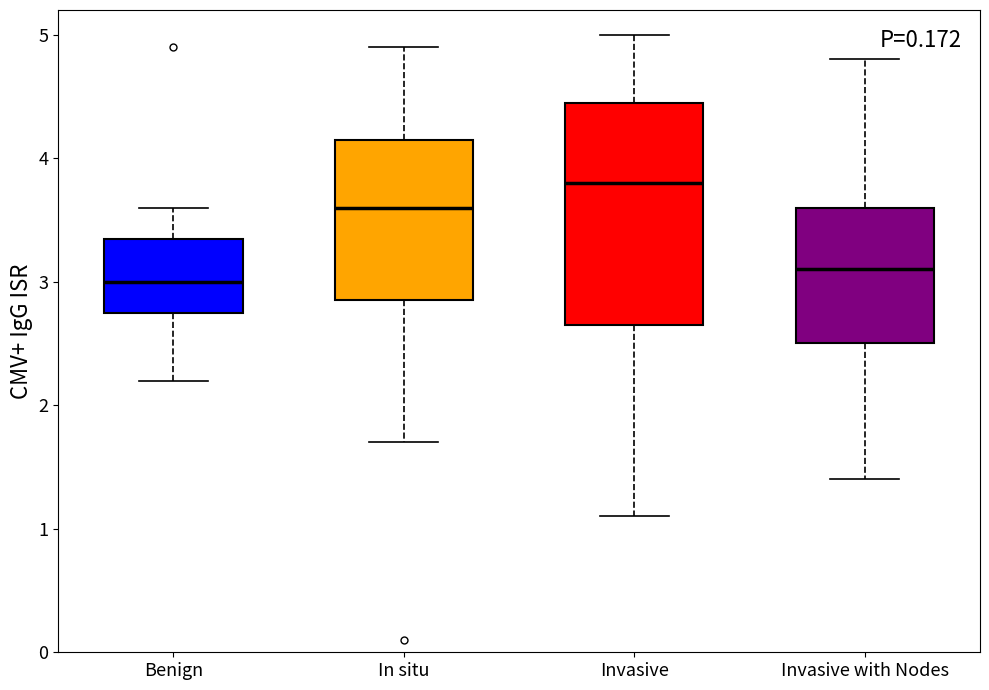

Reading left to right, read every box against the y-axis: the position of its median line, the range the box covers, and the ends of its whiskers. The values are not printed on the chart, so give them approximately, as read against the axis.

Benign: median 3.0, box 2.8 to 3.4, whiskers 2.2 to 3.6
In situ: median 3.6, box 2.9 to 4.2, whiskers 1.7 to 4.9
Invasive: median 3.8, box 2.7 to 4.5, whiskers 1.1 to 5.0
Invasive with Nodes: median 3.1, box 2.5 to 3.6, whiskers 1.4 to 4.8